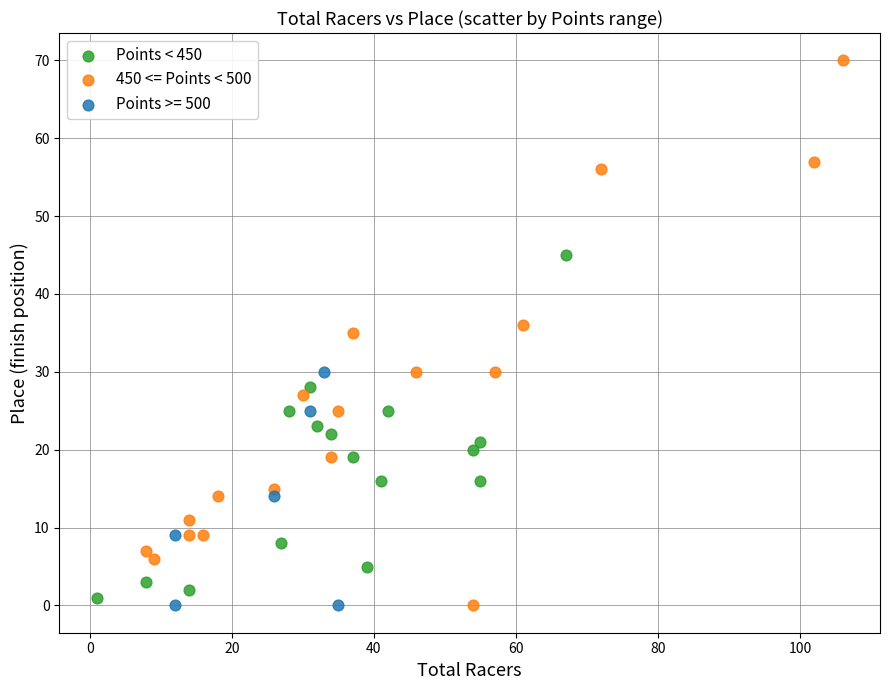

Which series has the largest Y range (max minus min)?

450 <= Points < 500